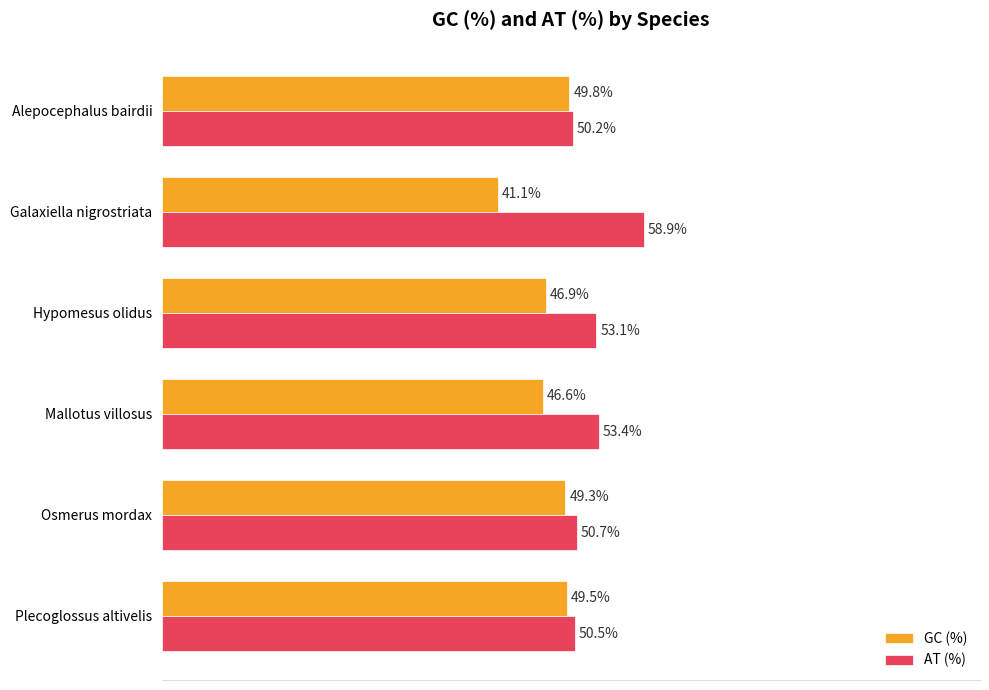

At which label does GC (%) reach its peak?

Alepocephalus bairdii